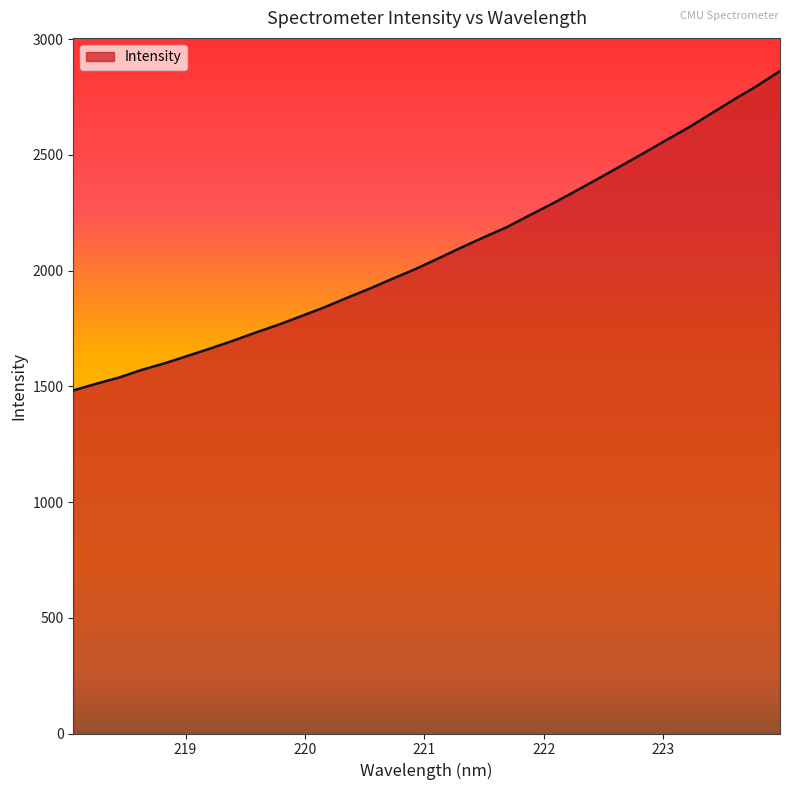

What is the minimum value shown in the chart?

1482.6